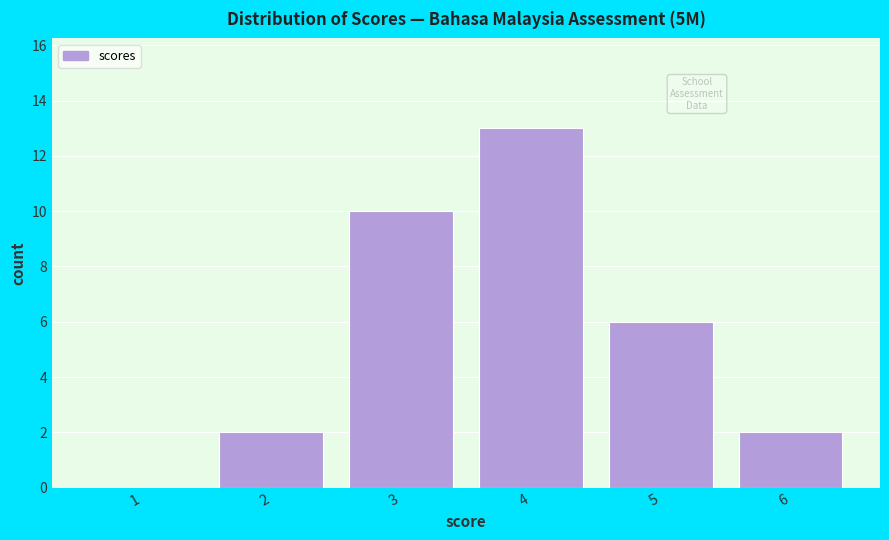

Reading left to right, what are all the values shown in this chart?

1=0	2=2	3=10	4=13	5=6	6=2